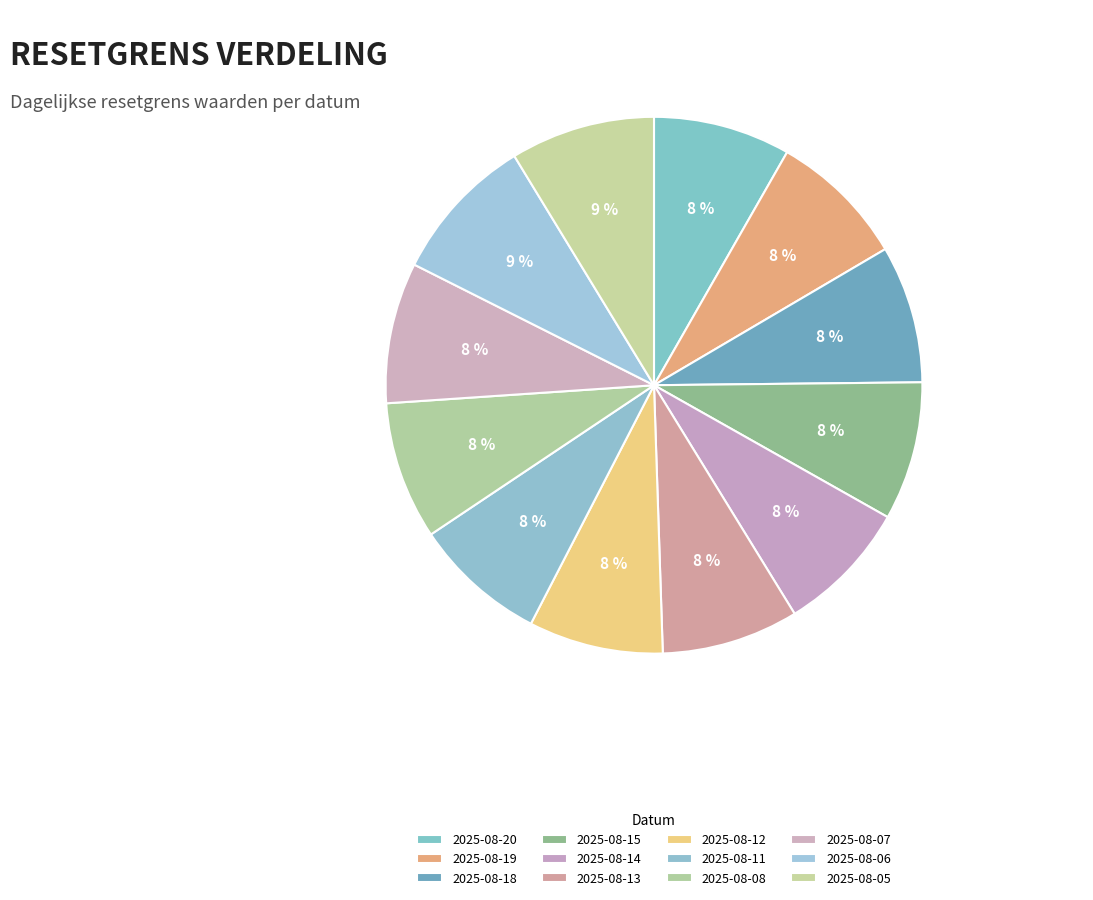

Does any single category account for the majority?

No